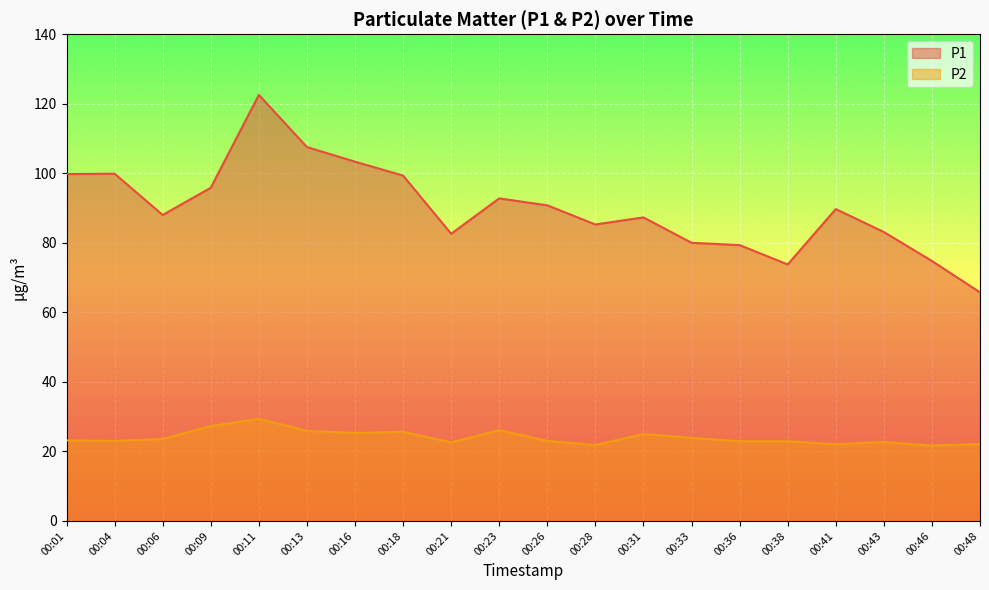

How many lines are shown in the chart?

2